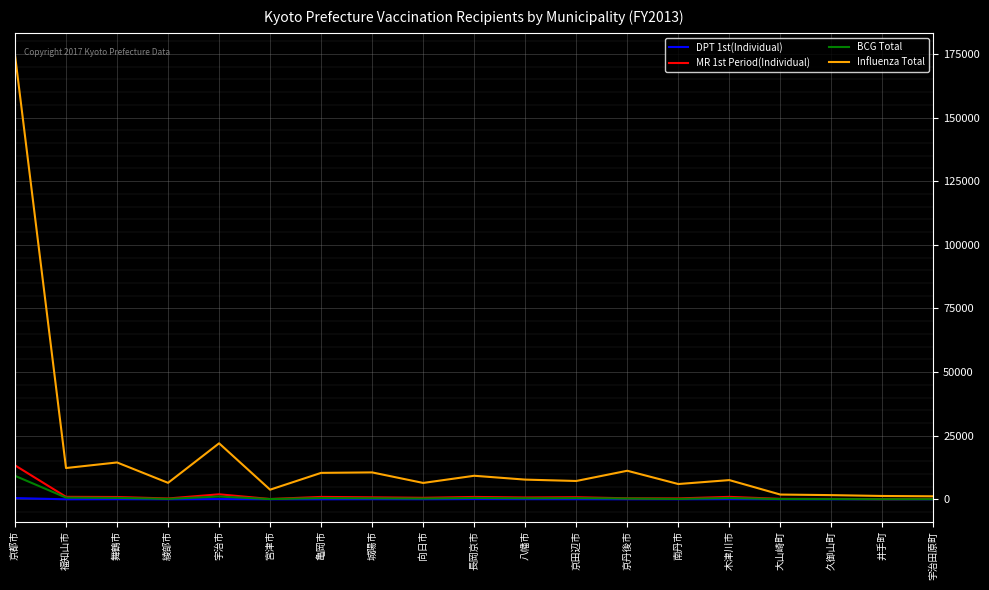

What is the maximum value for Influenza Total?

174568